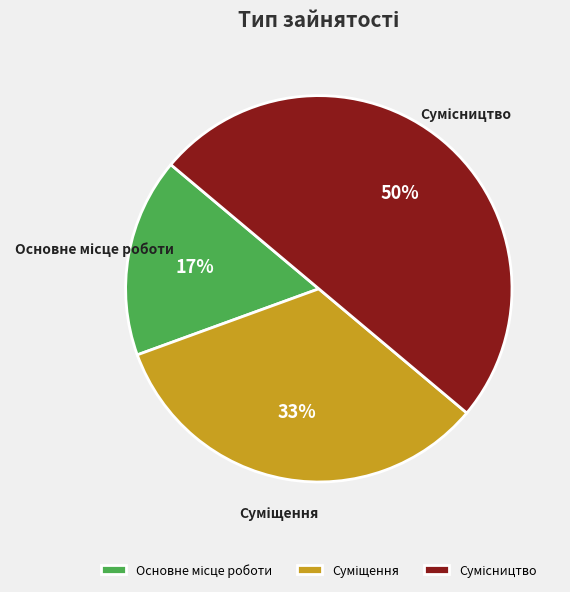

To the nearest percent, what is the average slice percentage?

33%